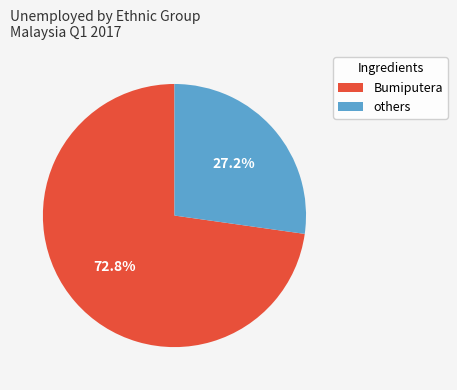

How many slices are in this pie chart?

2